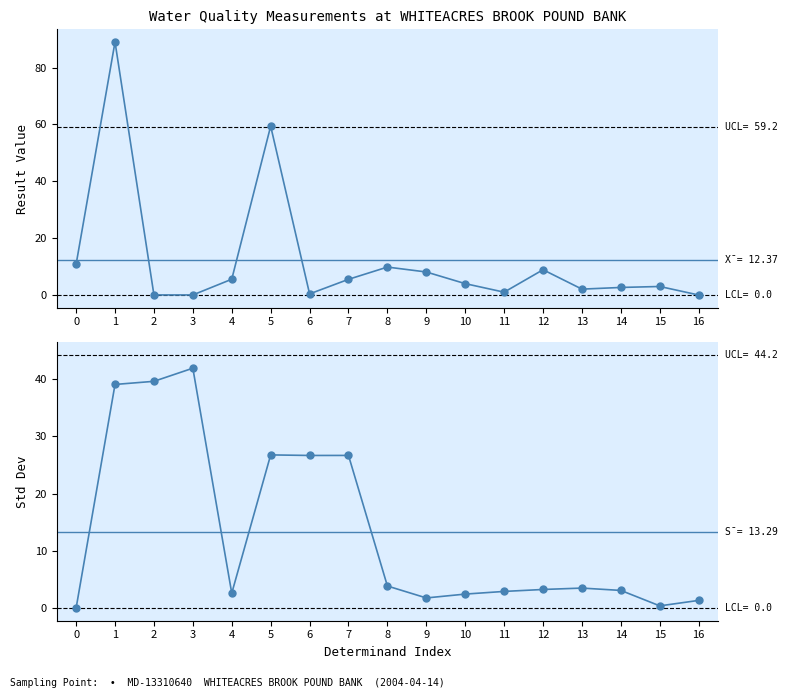

Reading right to left, transcribe all the data shown in this chart.

result: 16=0.0	15=3.0	14=2.7	13=2.1	12=8.9	11=1.0	10=4.0	9=8.1	8=9.8	7=5.5	6=0.4	5=59.4	4=5.5	3=0.0	2=0.0	1=89.0	0=10.8
rolling std: 16=1.3	15=0.4	14=3.1	13=3.5	12=3.3	11=2.9	10=2.4	9=1.8	8=3.9	7=26.7	6=26.7	5=26.8	4=2.6	3=41.9	2=39.6	1=39.1	0=0.0